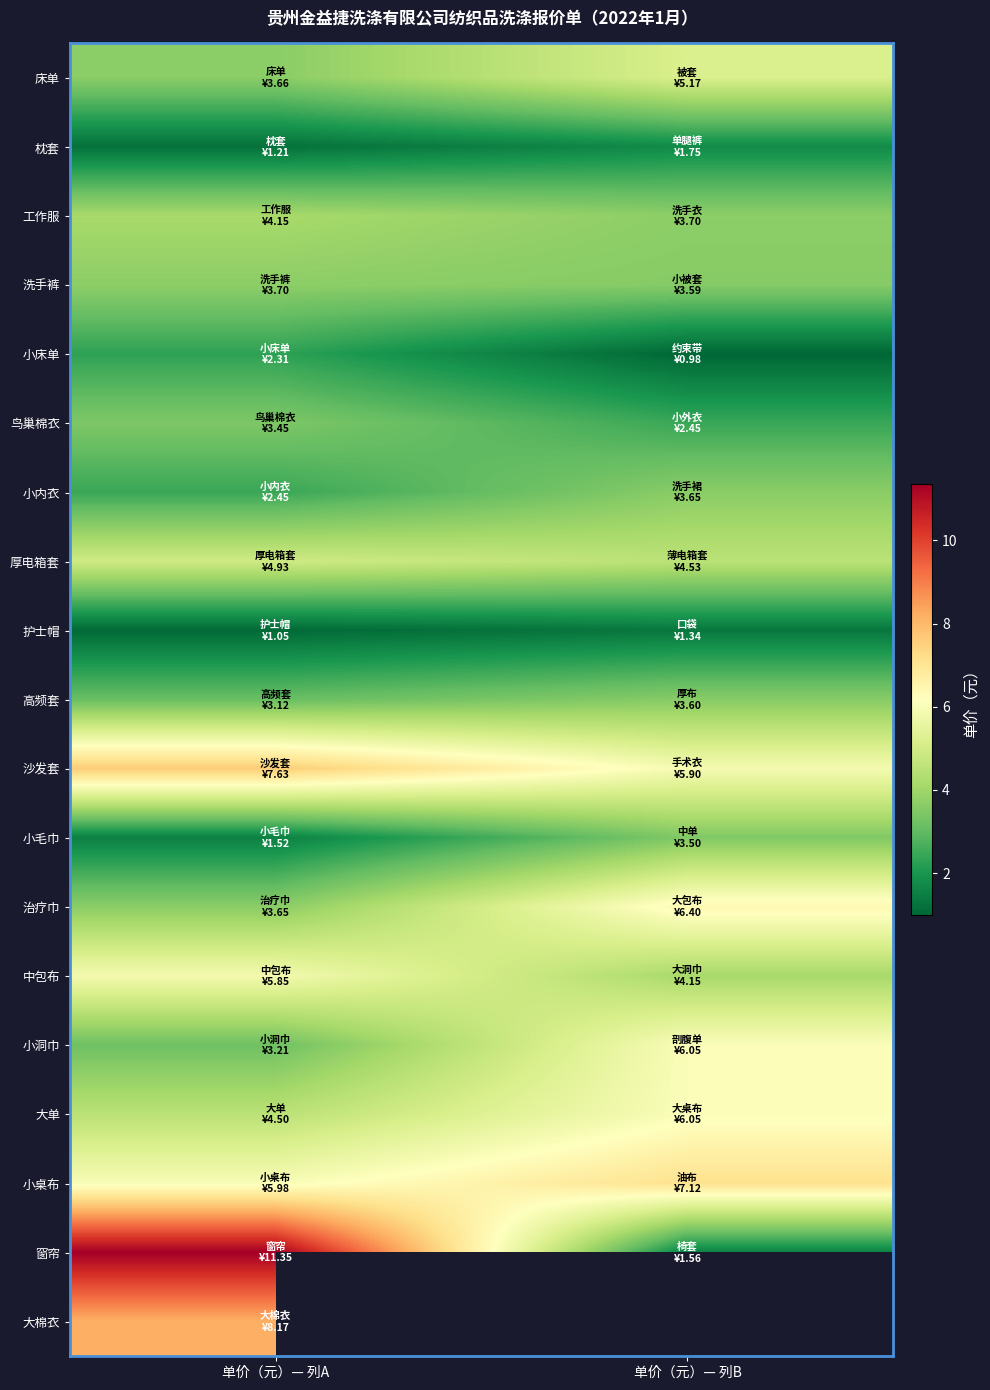

At which label does 中包布 first exceed 5?

单价（元）— 列A